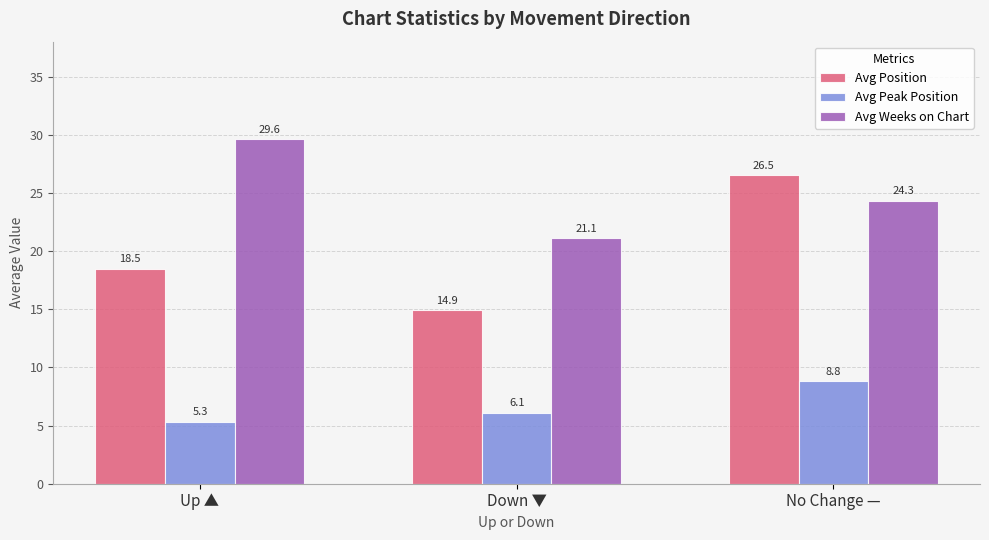

How many values in the Avg Position series are below 18?

1